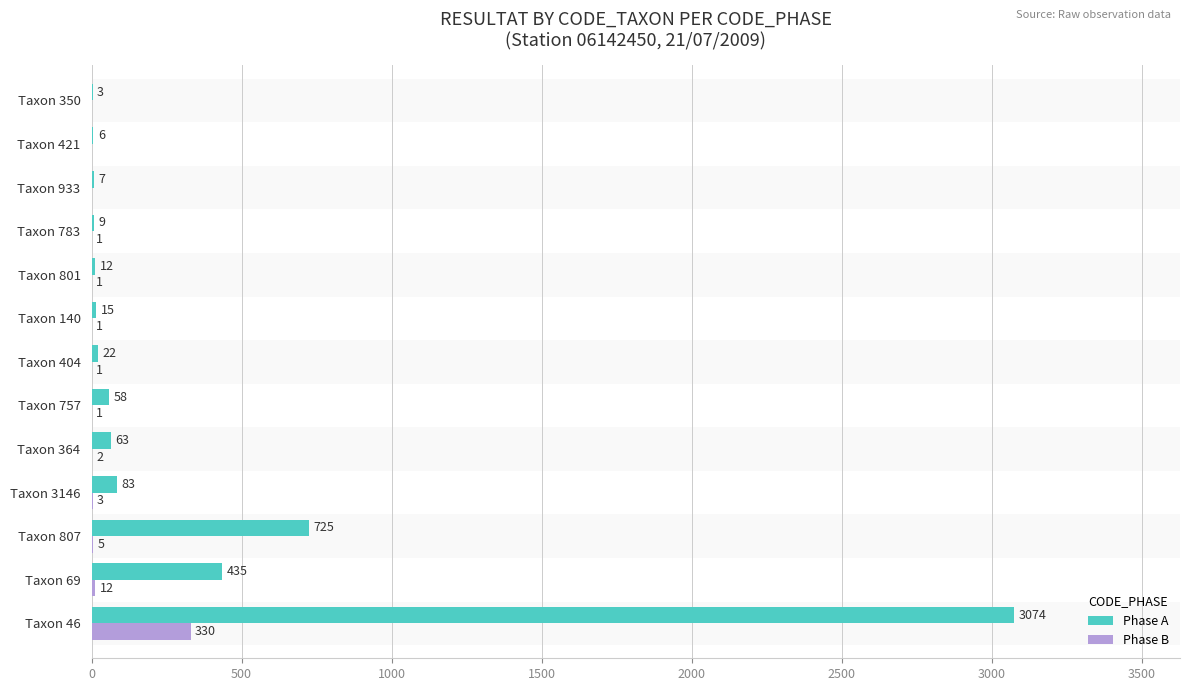

What is the sum of all Phase B values?

357